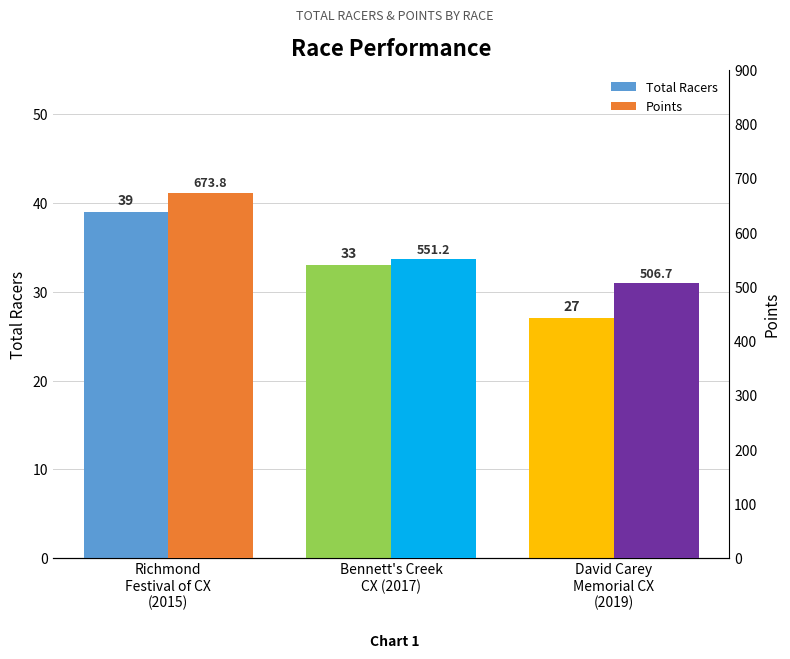

The value of Points at Bennett's Creek
CX (2017) is 806.1. True or false?

False